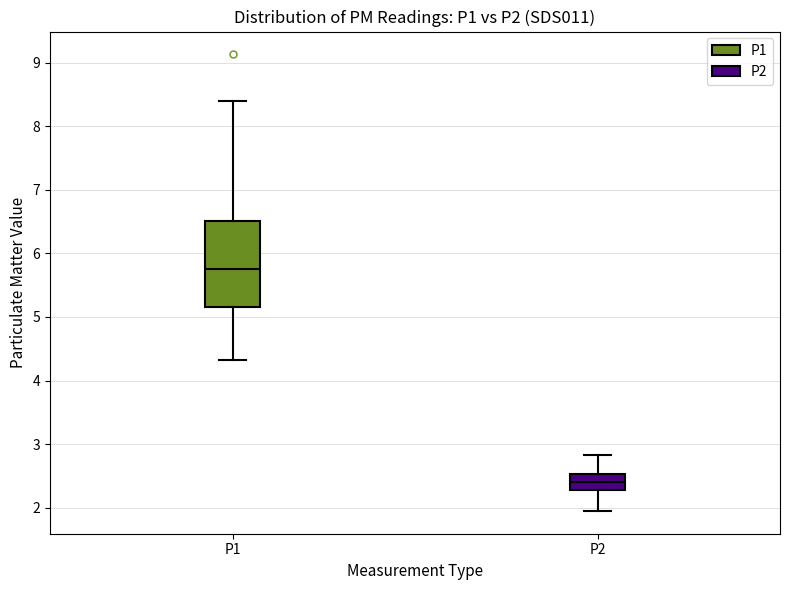

Reading left to right, read every box against the y-axis: the position of its median line, the range the box covers, and the ends of its whiskers. The values are not printed on the chart, so give them approximately, as read against the axis.

P1: median 5.8, box 5.2 to 6.5, whiskers 4.3 to 8.4
P2: median 2.4, box 2.3 to 2.5, whiskers 2.0 to 2.8